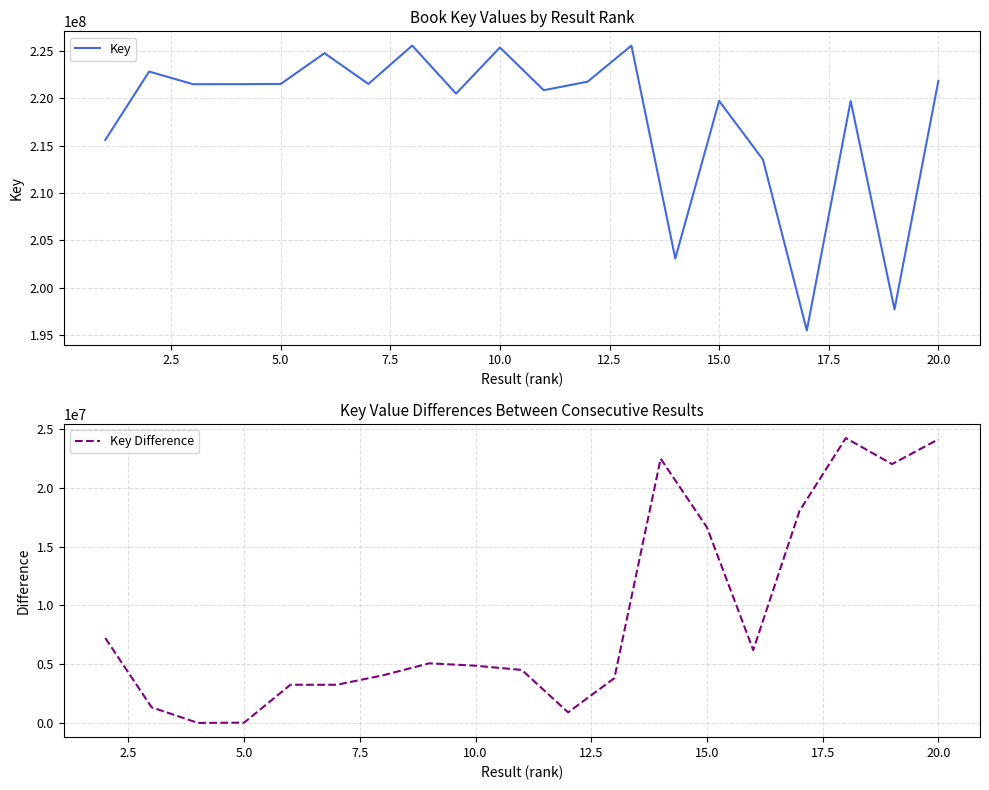

What is the highest value of the Key series?

225552049